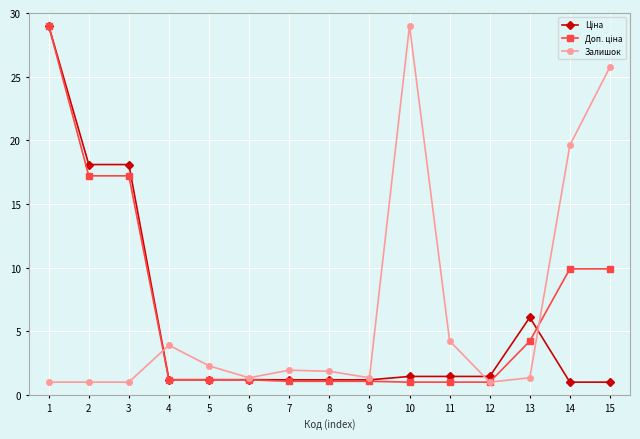

True or false: Залишок has more than 1 points higher than both neighbors.

True